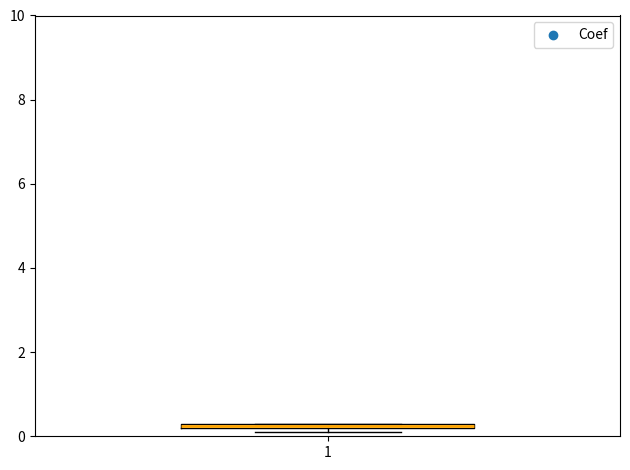

Where is the upper edge of the box at x = 1 on the y-axis? The values are not printed on the chart, so give them approximately, as read against the axis.

0.4